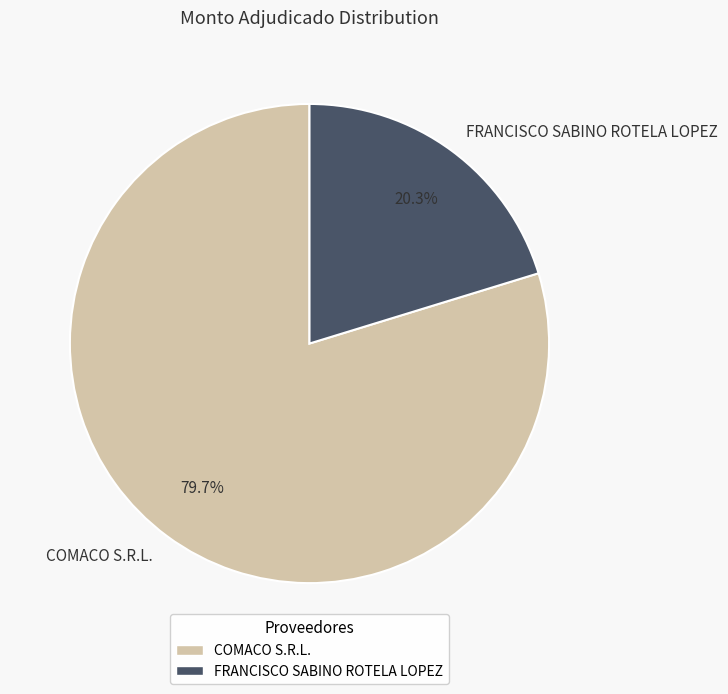

How many segments does this pie chart have?

2